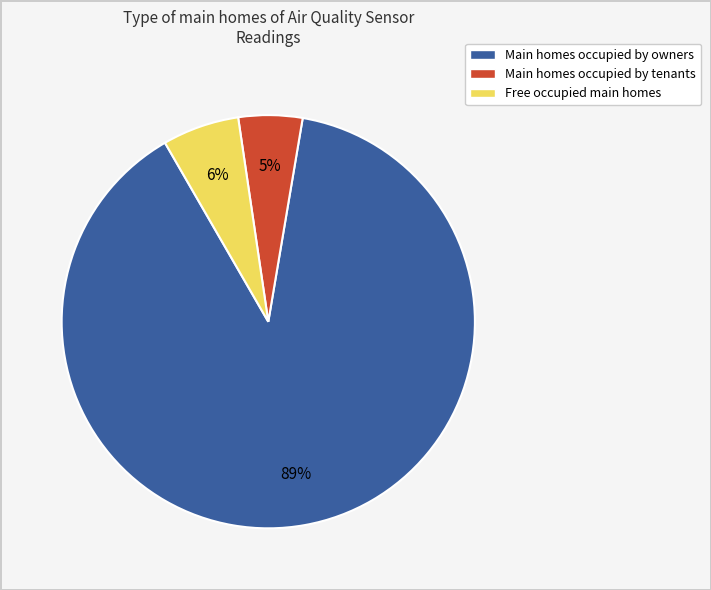

Is there any slice that represents more than half of the pie?

Yes